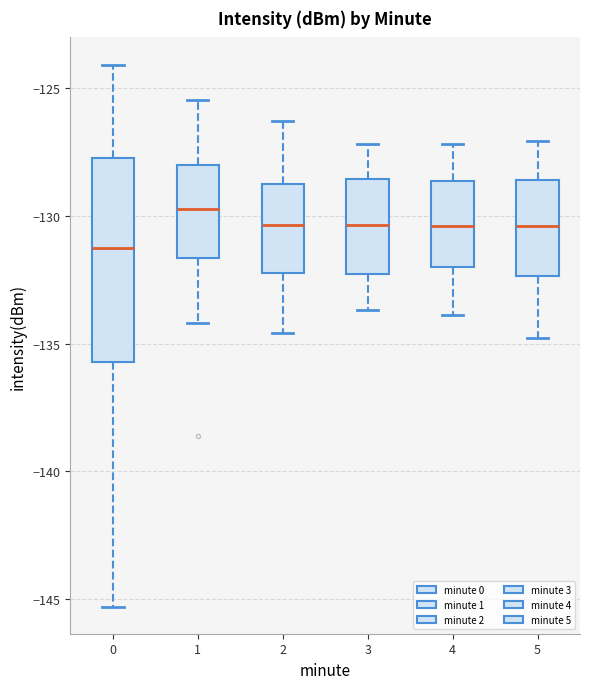

Reading left to right, read every box against the y-axis: the position of its median line, the range the box covers, and the ends of its whiskers. The values are not printed on the chart, so give them approximately, as read against the axis.

0: median -131.5, box -135.5 to -127.5, whiskers -145.5 to -124.0
1: median -129.5, box -131.5 to -128.0, whiskers -134.0 to -125.5
2: median -130.5, box -132.0 to -128.5, whiskers -134.5 to -126.5
3: median -130.5, box -132.5 to -128.5, whiskers -133.5 to -127.0
4: median -130.5, box -132.0 to -128.5, whiskers -134.0 to -127.0
5: median -130.5, box -132.5 to -128.5, whiskers -135.0 to -127.0